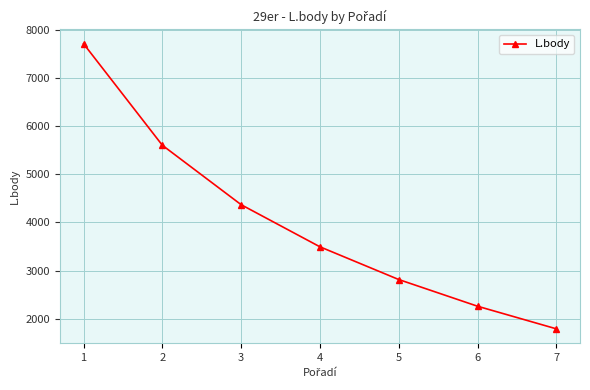

How many distinct data groups are displayed?

1